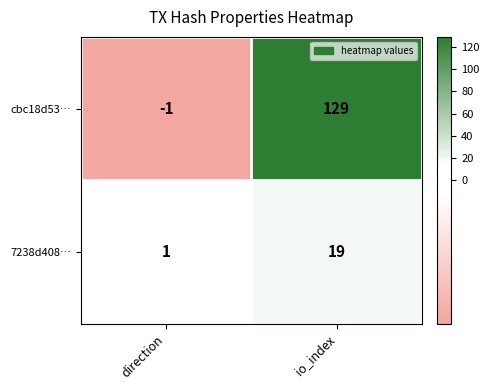

Between direction and io_index, which series saw the biggest shift?

cbc18d53…